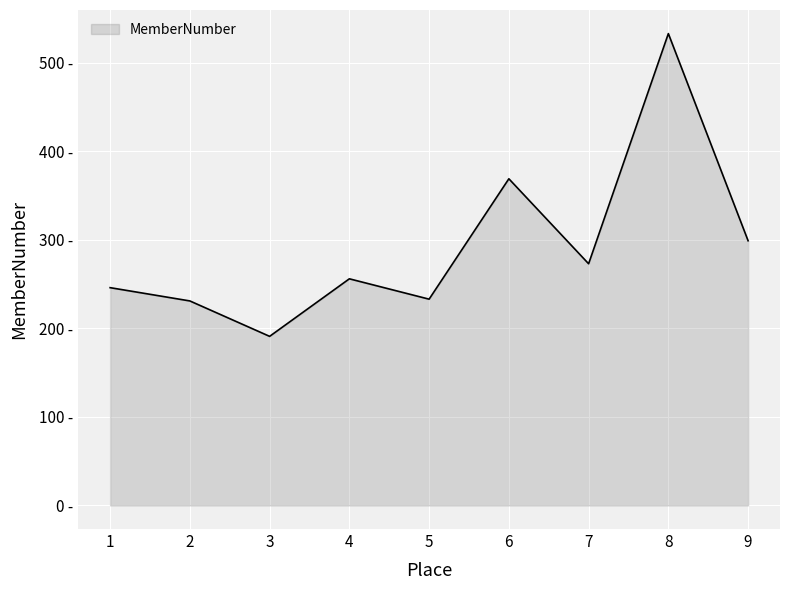

What is the value of the 6th point from the left?

369